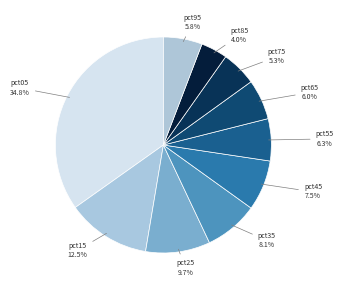

True or false: pct15 accounts for 23% of the total.

False